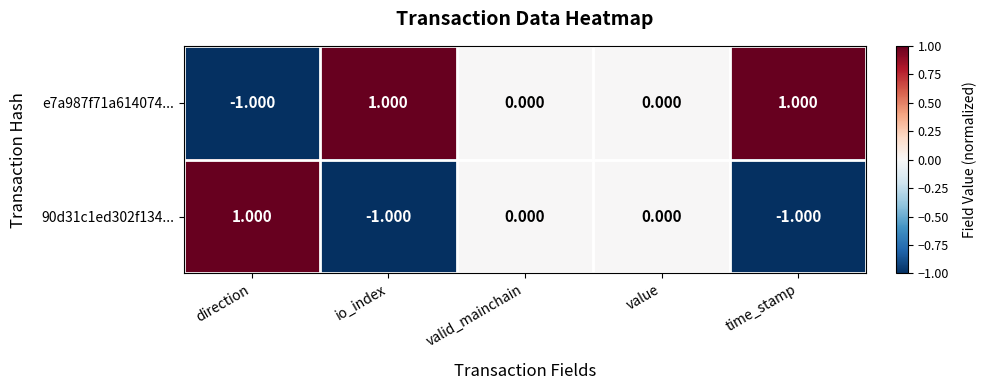

What is the minimum value shown in the chart?

-1